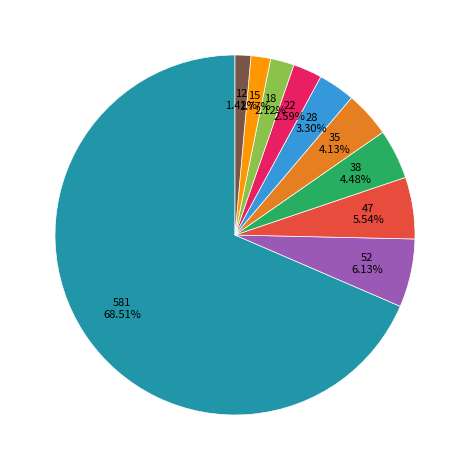

Count the number of slices in the pie.

10